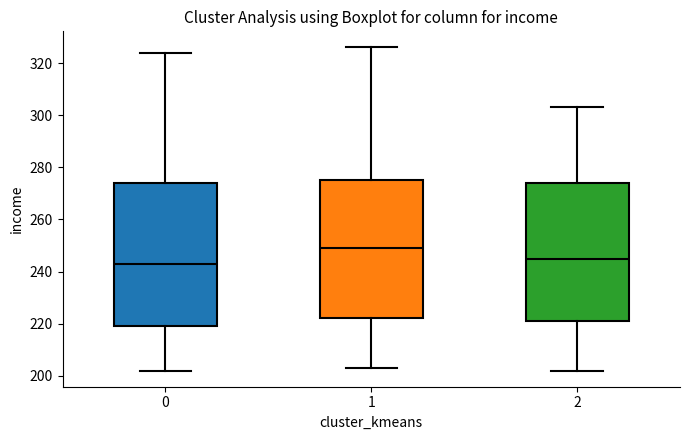

Where is the lower edge of the box at x = 2 on the y-axis? The values are not printed on the chart, so give them approximately, as read against the axis.

222